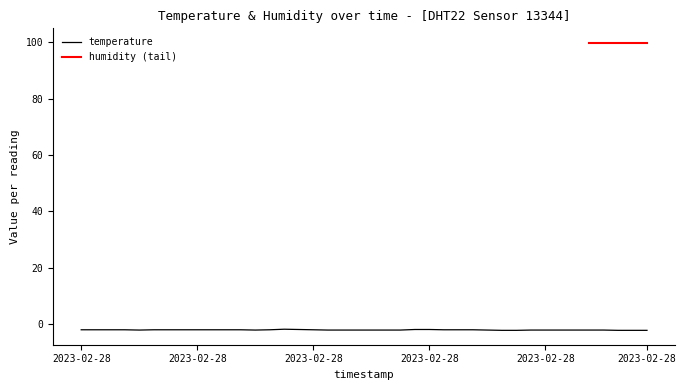

At which category does the chart reach its peak across all series?

2023-02-28T00:36